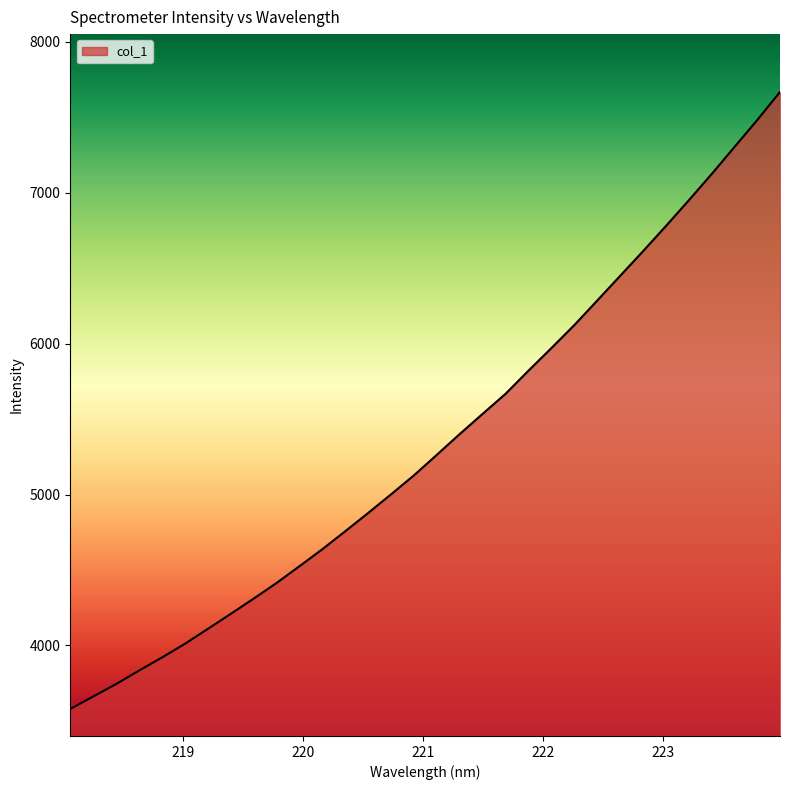

How many categories are shown in the chart?

32